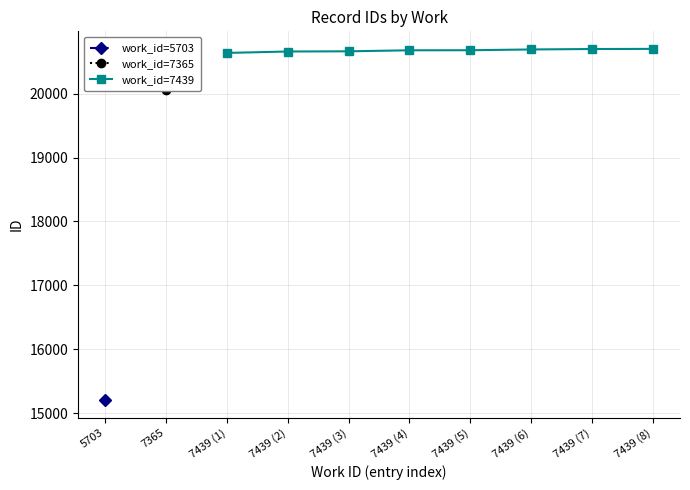

What is the value of the work_id=7439 point at the 3rd from the left?

20664